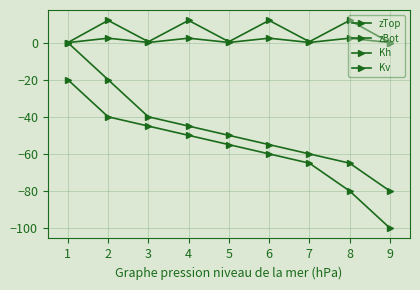

What is the sum of all zBot values?

-515.0